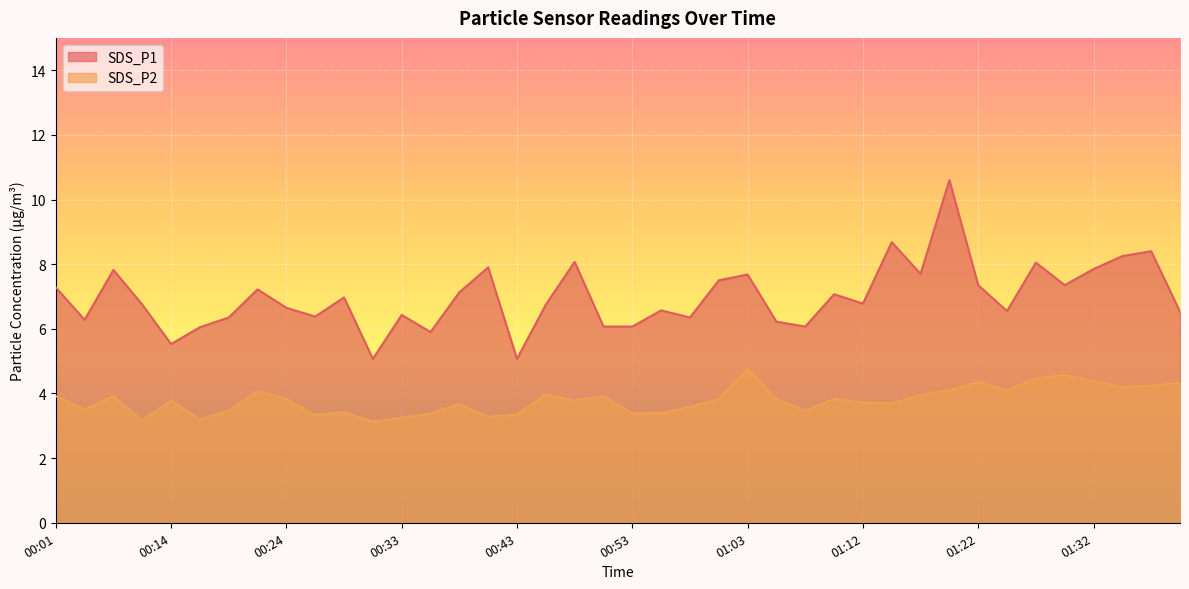

In SDS_P1, how many points are lower than both neighbors (excluding endpoints)?

12